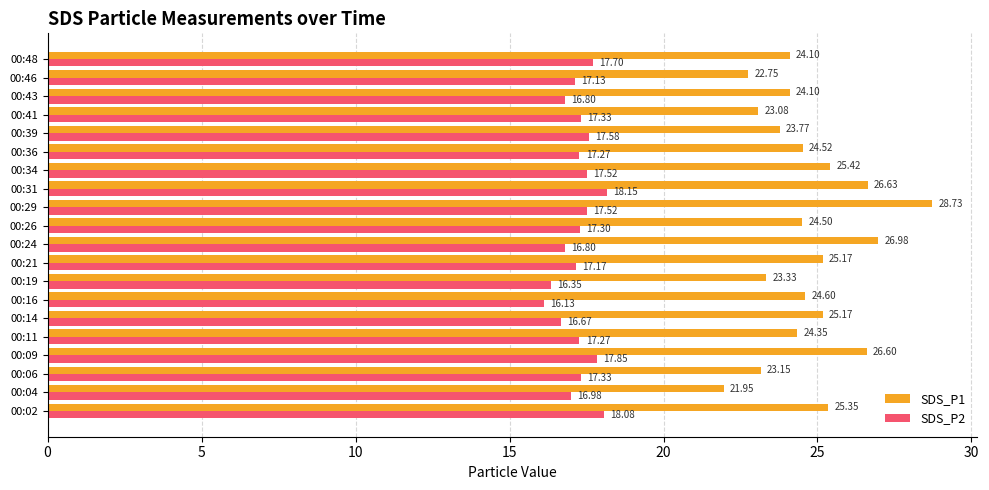

What is the sum of all SDS_P2 values?

344.9